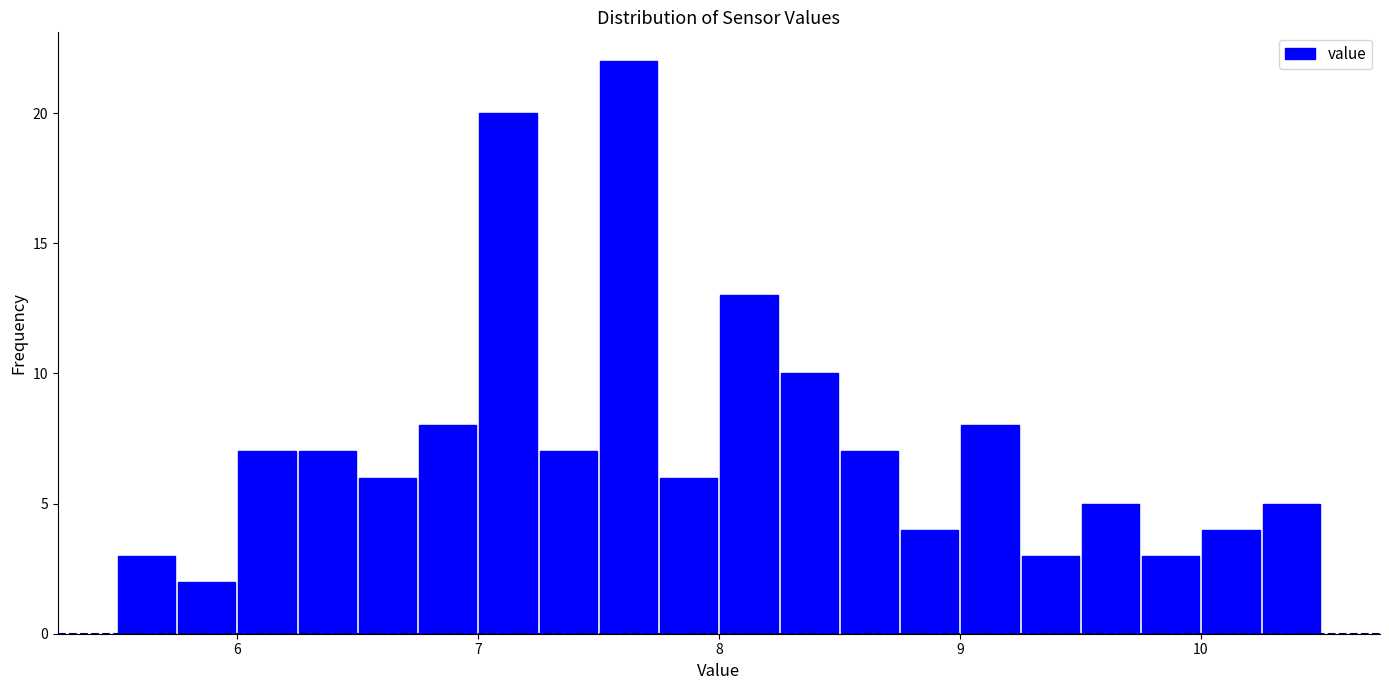

Read against the x-axis, roughly where is the centre of the tallest bar?

7.6